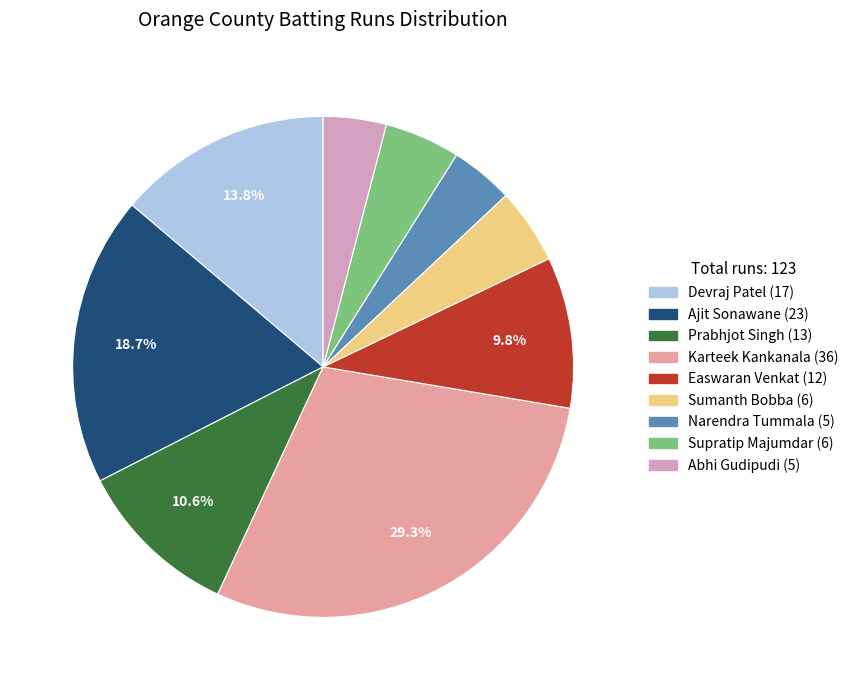

How many segments does this pie chart have?

9